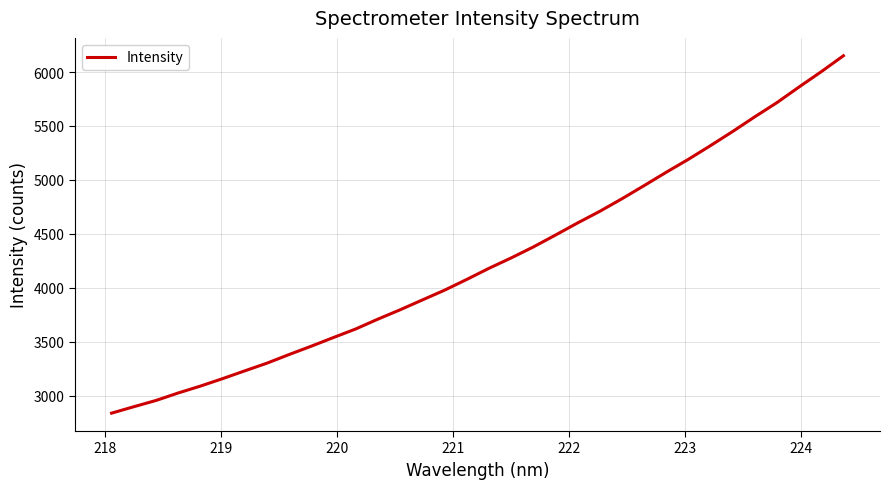

What is the greatest value displayed?

6150.7